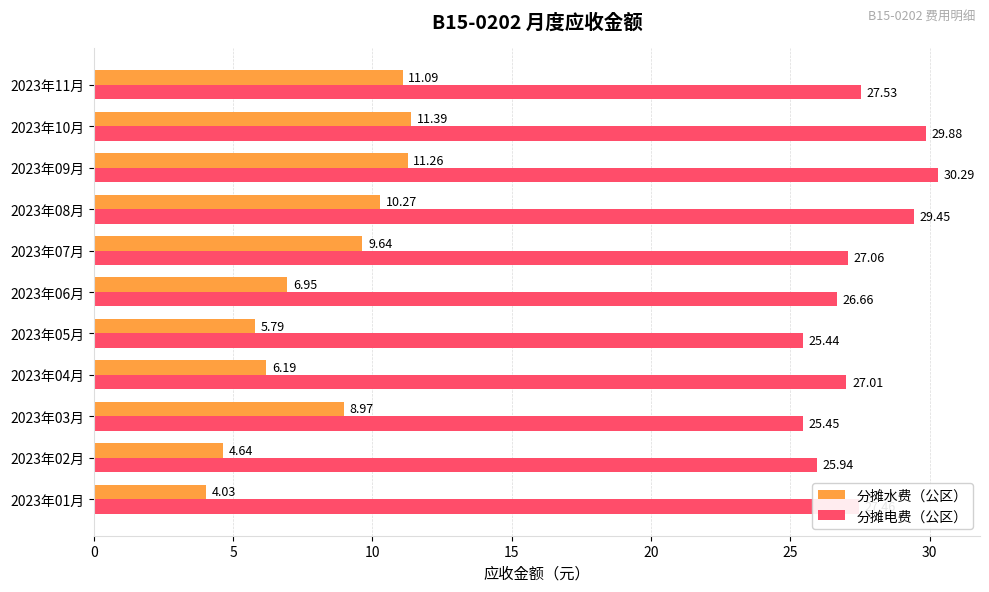

Which category has the highest value in the 分摊电费（公区） series?

2023年09月